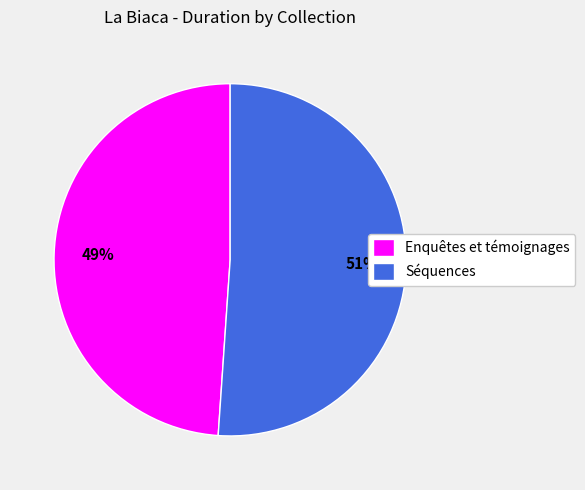

Is it true that Enquêtes et témoignages is 49% of the pie?

True